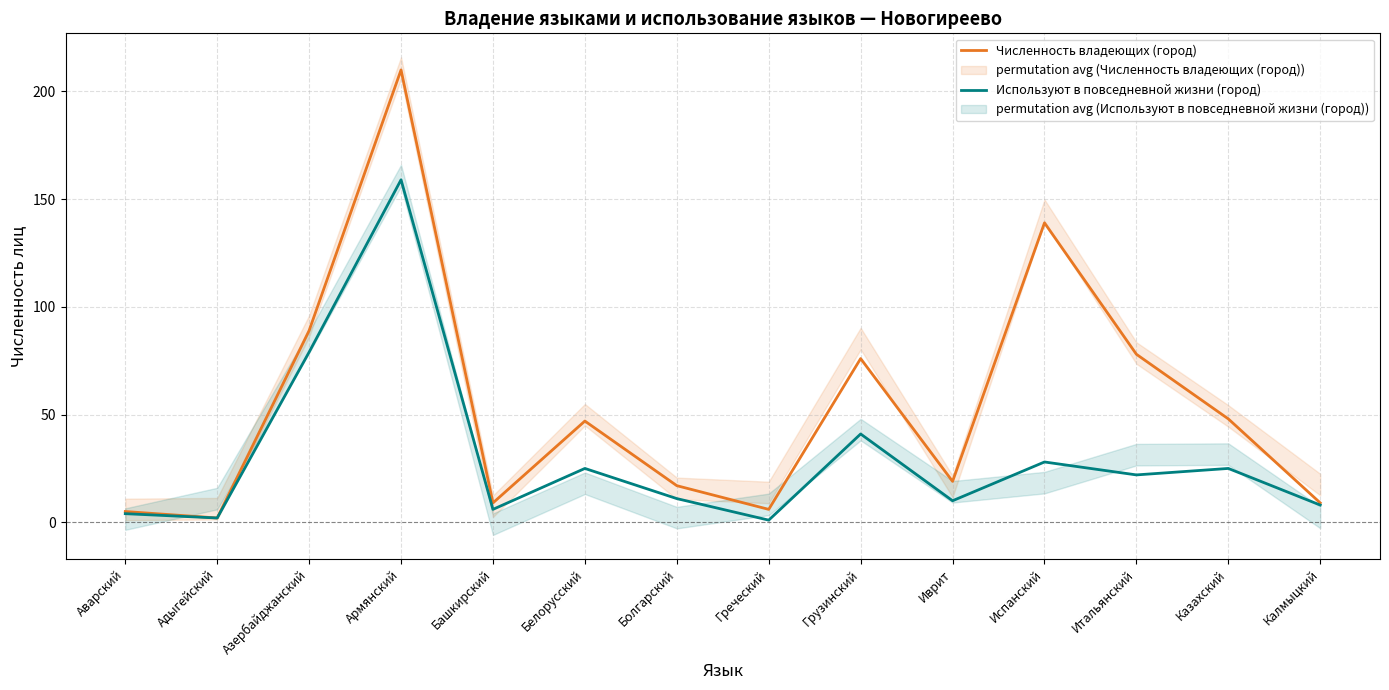

How many lines are shown in the chart?

2